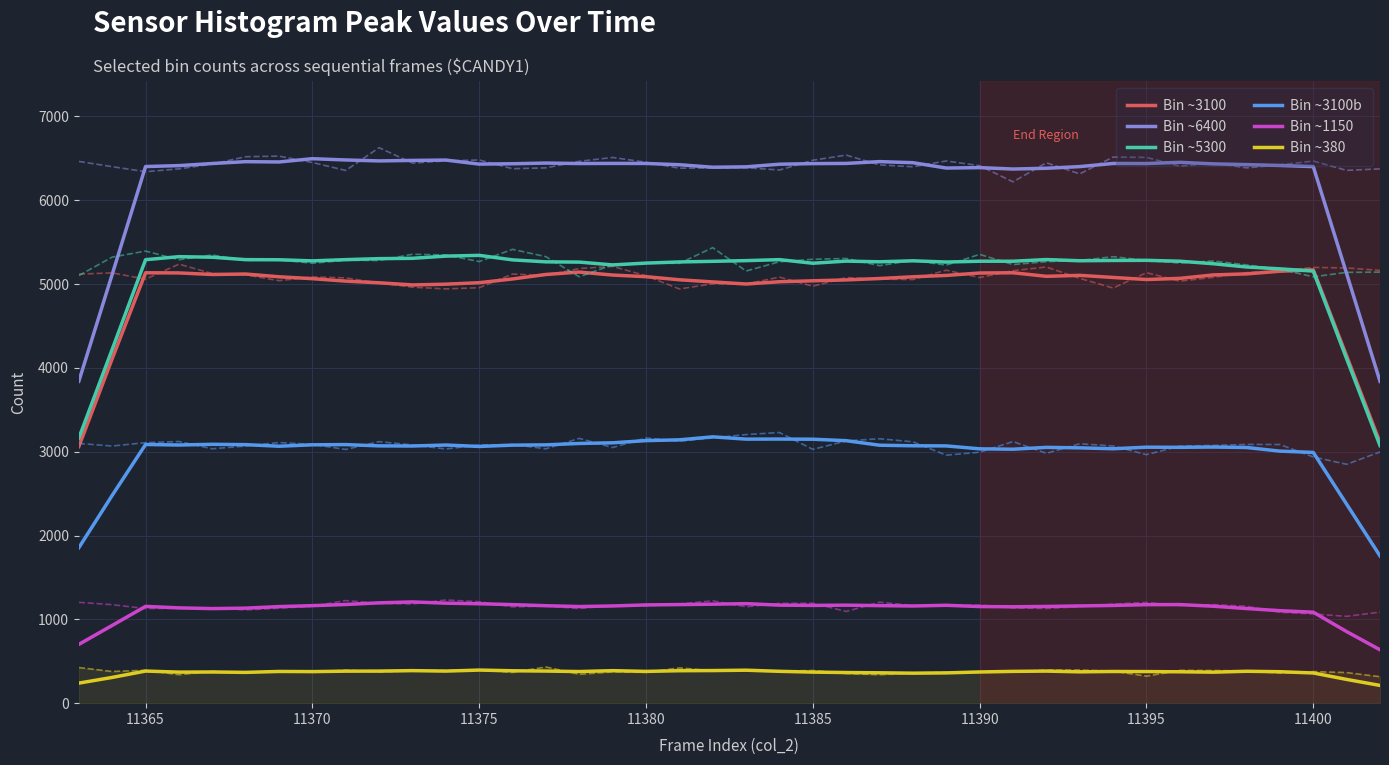

What is the highest value of the Bin ~1150 series?

1208.0